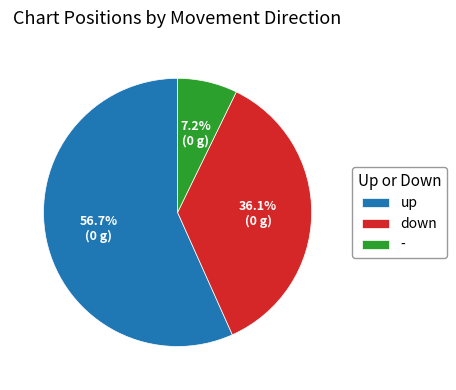

True or false: up accounts for 69% of the total.

False